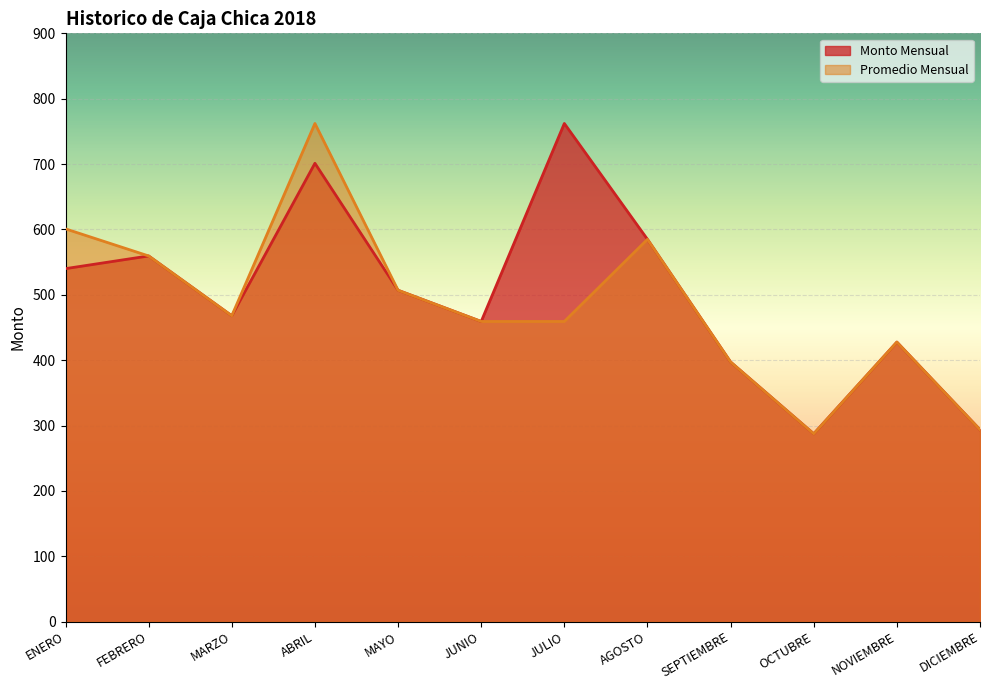

How many lines are shown in the chart?

2